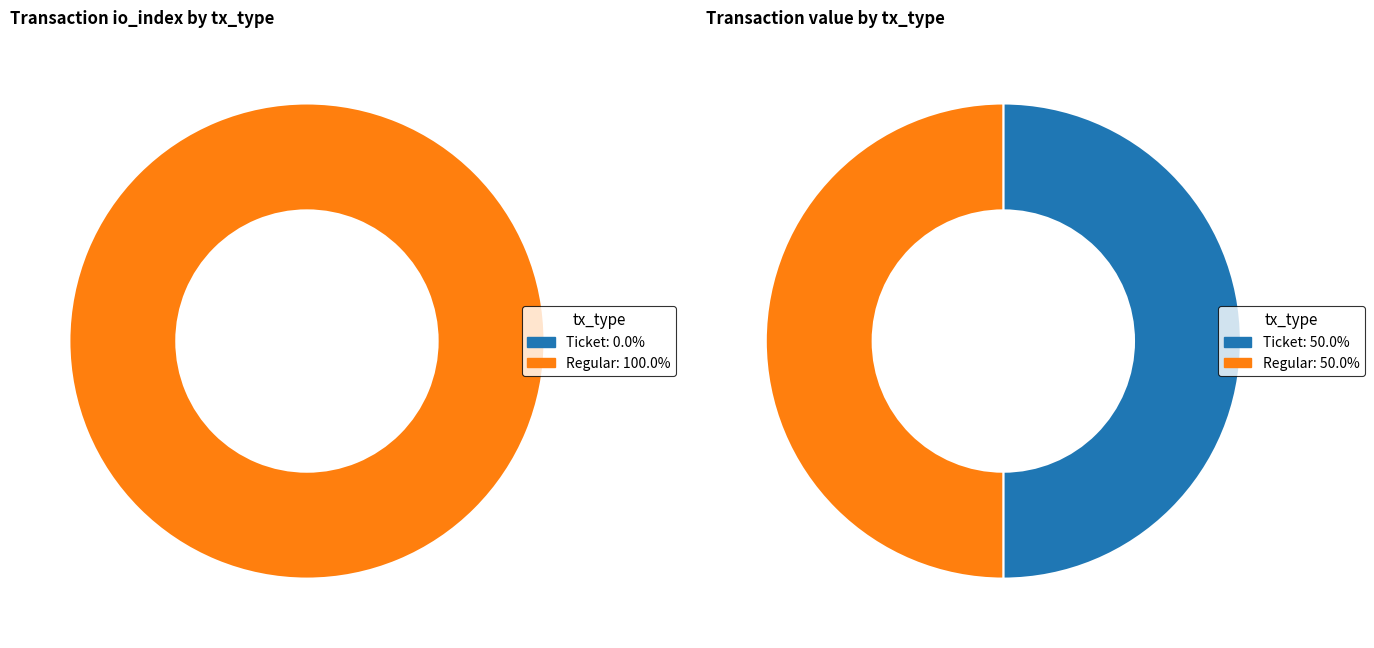

How many slices are in this pie chart?

2